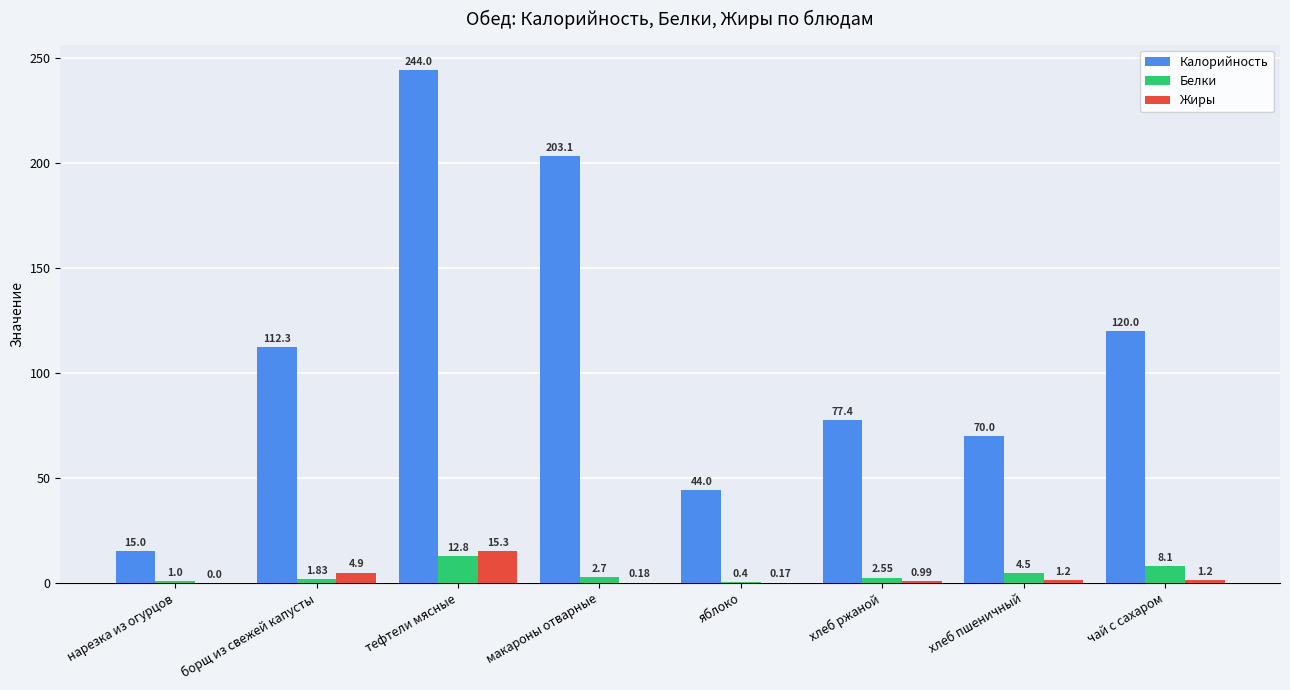

What is the sum of the Калорийность values at тефтели мясные and нарезка из огурцов?

259.0